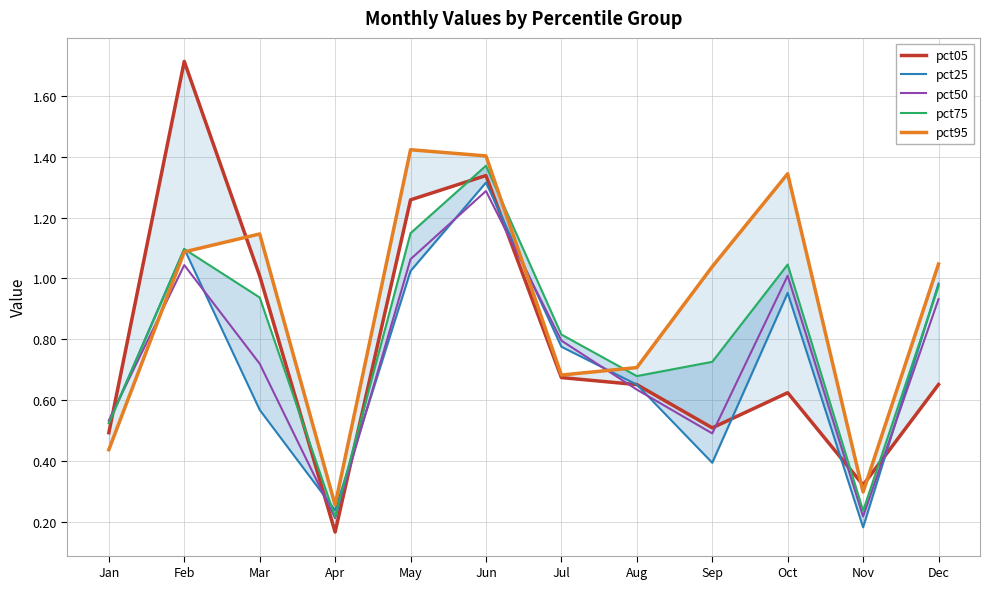

Does the chart display data point markers on the line(s)?

No